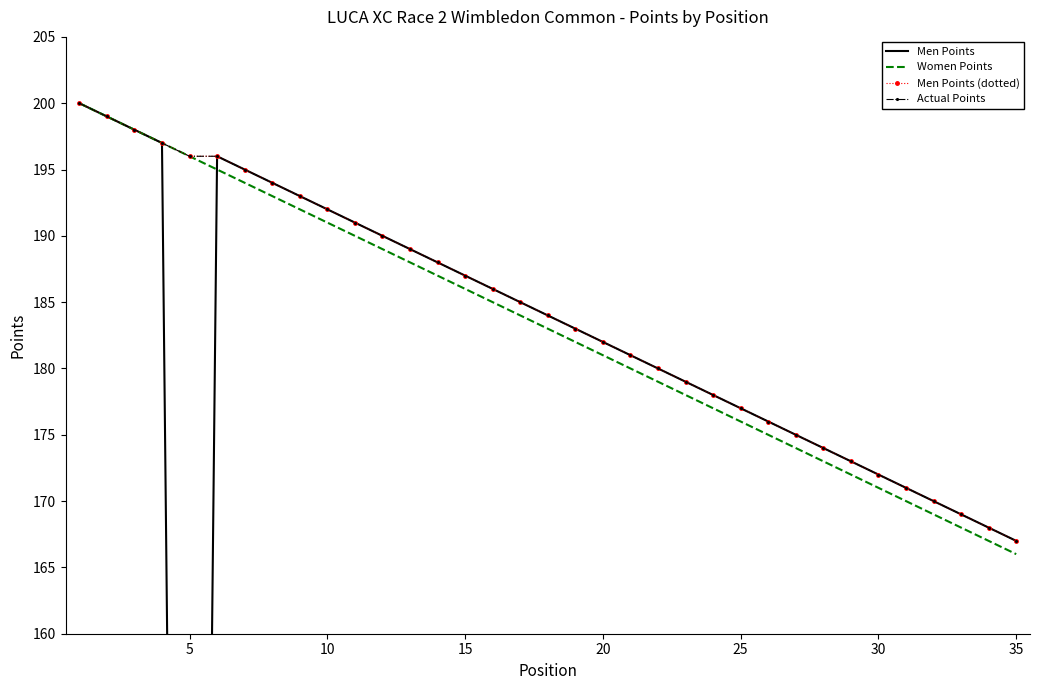

What is the lowest value of the Men Points (dotted) series?

167